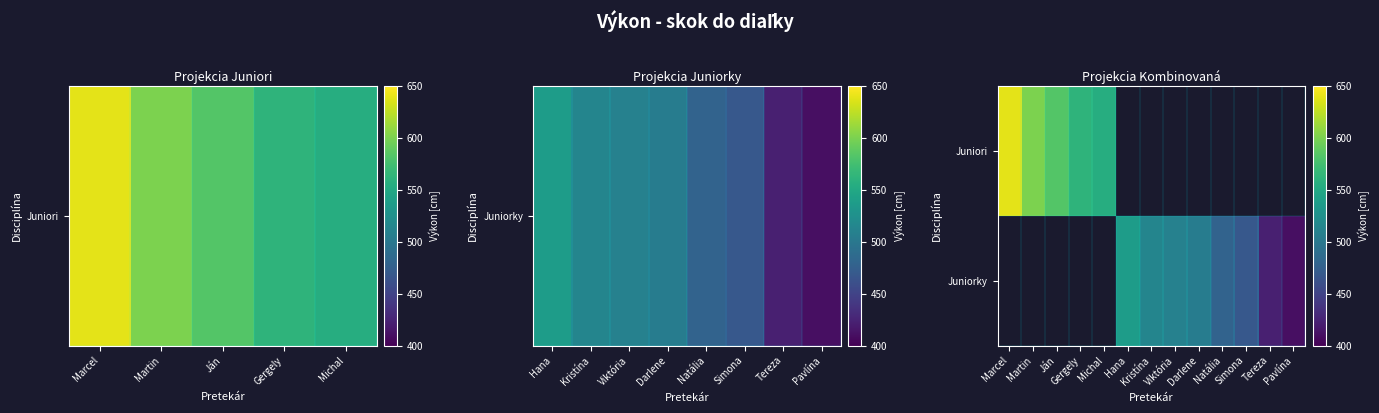

List the series in order of their overall mean, highest first.

Juniori, Juniorky